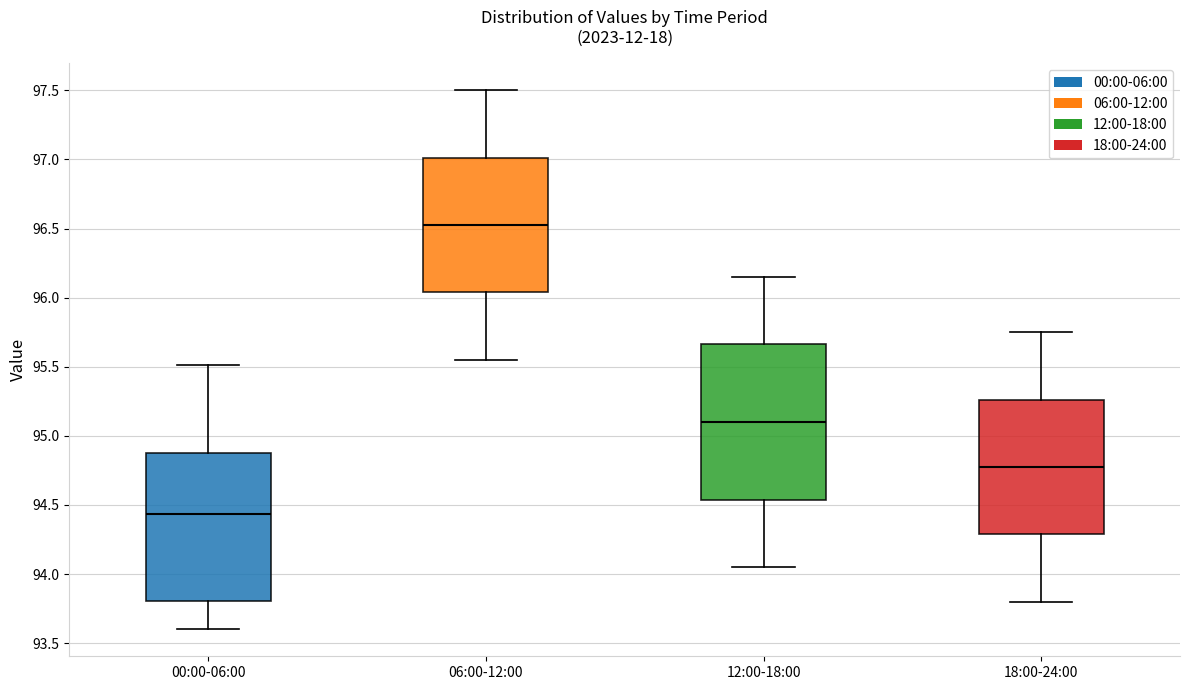

Reading left to right, read every box against the y-axis: the position of its median line, the range the box covers, and the ends of its whiskers. The values are not printed on the chart, so give them approximately, as read against the axis.

00:00-06:00: median 94.45, box 93.80 to 94.90, whiskers 93.60 to 95.50
06:00-12:00: median 96.55, box 96.05 to 97.00, whiskers 95.55 to 97.50
12:00-18:00: median 95.10, box 94.55 to 95.65, whiskers 94.05 to 96.15
18:00-24:00: median 94.80, box 94.30 to 95.25, whiskers 93.80 to 95.75